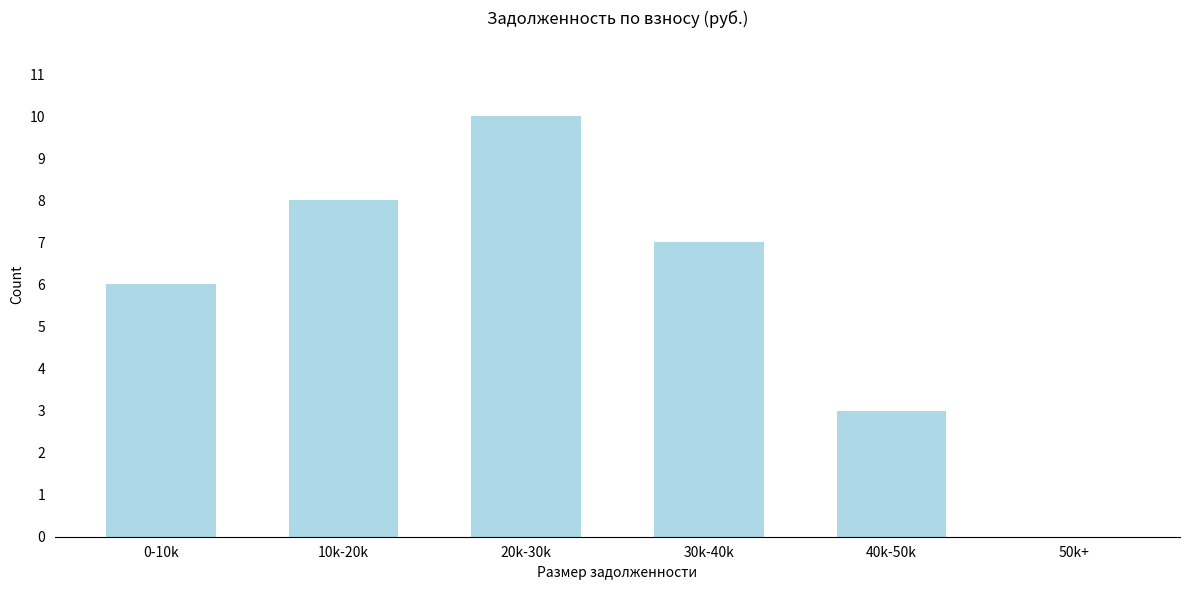

Reading left to right, what are all the values shown in this chart?

0-10k=6	10k-20k=8	20k-30k=10	30k-40k=7	40k-50k=3	50k+=0